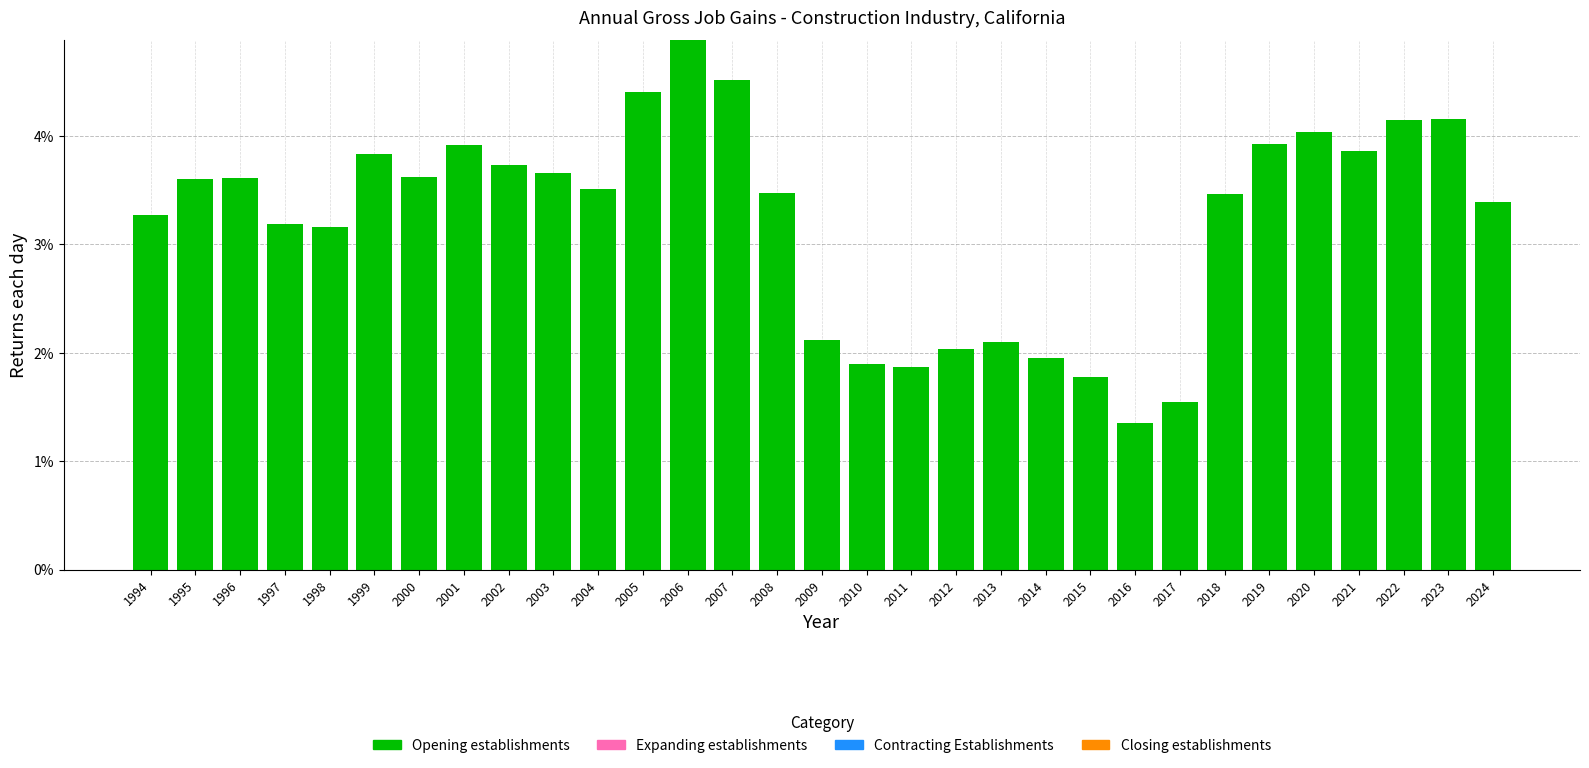

The chart shows a value of 1.3 at 2024. True or false?

False